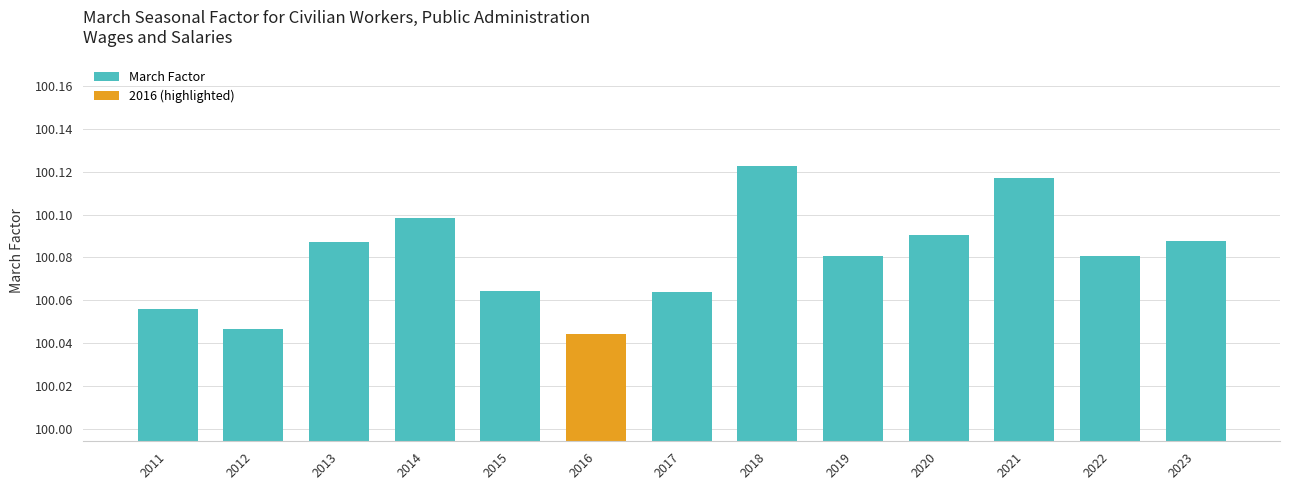

The chart shows a value of 100.1 at 2011. True or false?

True